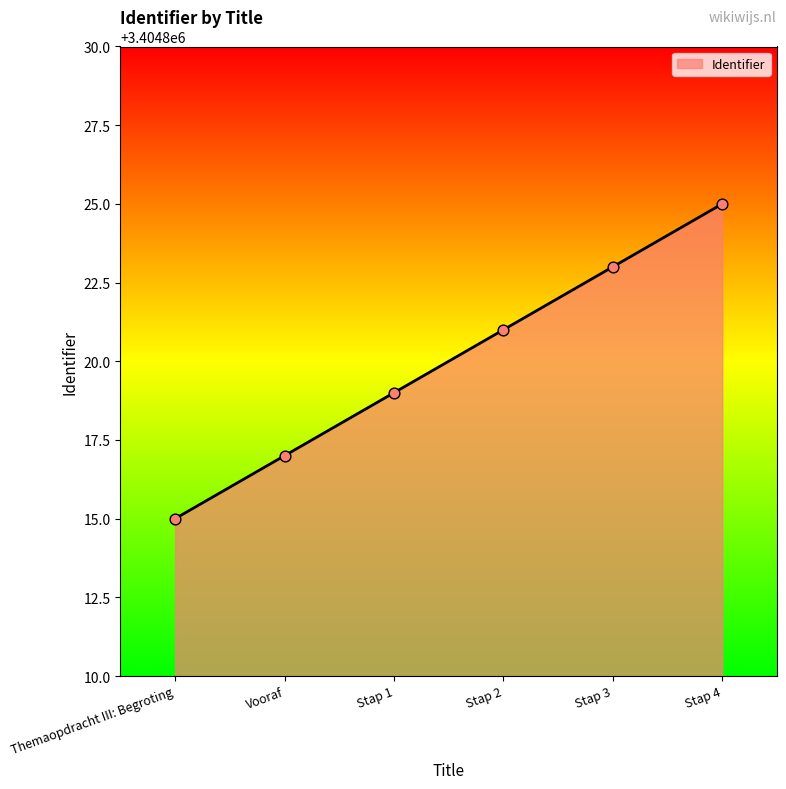

What is the change in value from Stap 1 to Stap 2?

+2